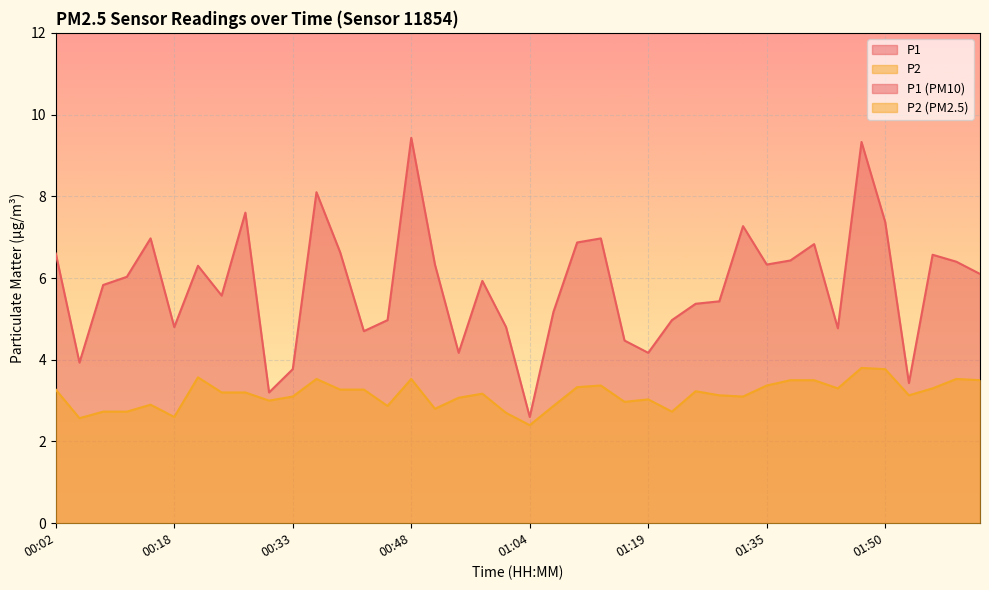

What is the difference between the highest and lowest values at 01:44?

1.5